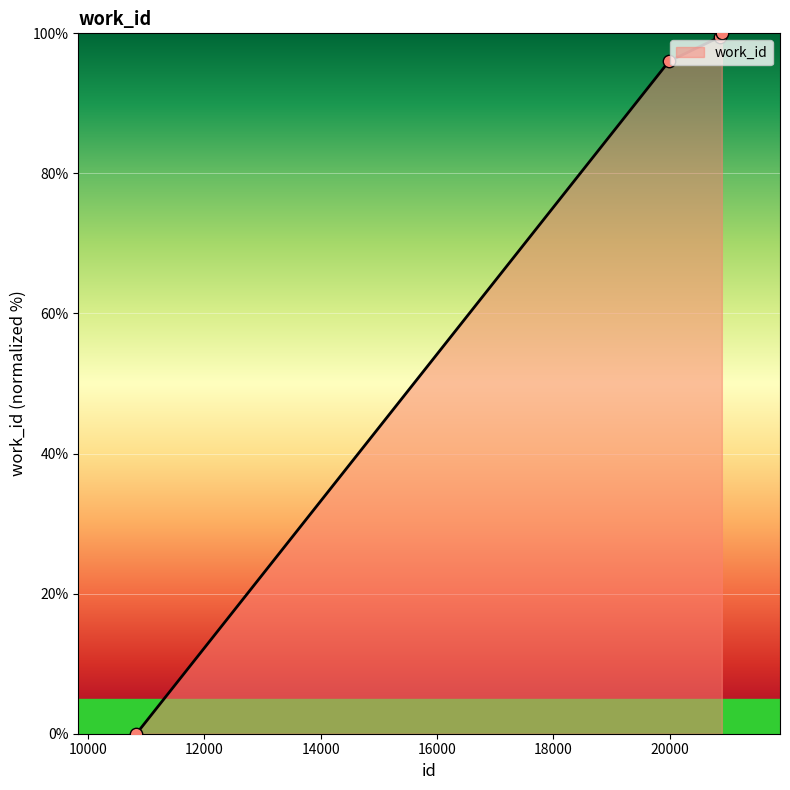

What is the change in value from 10834 to 20899?

+100.0